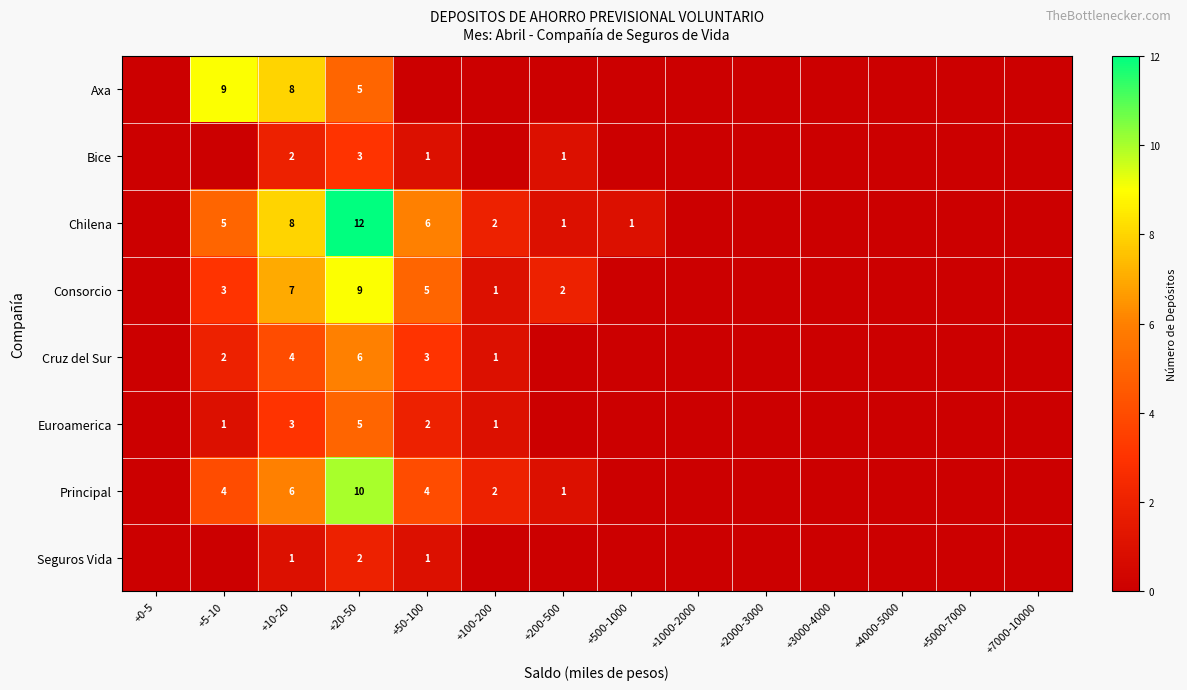

Between +10-20 and +200-500, which is larger?

+10-20